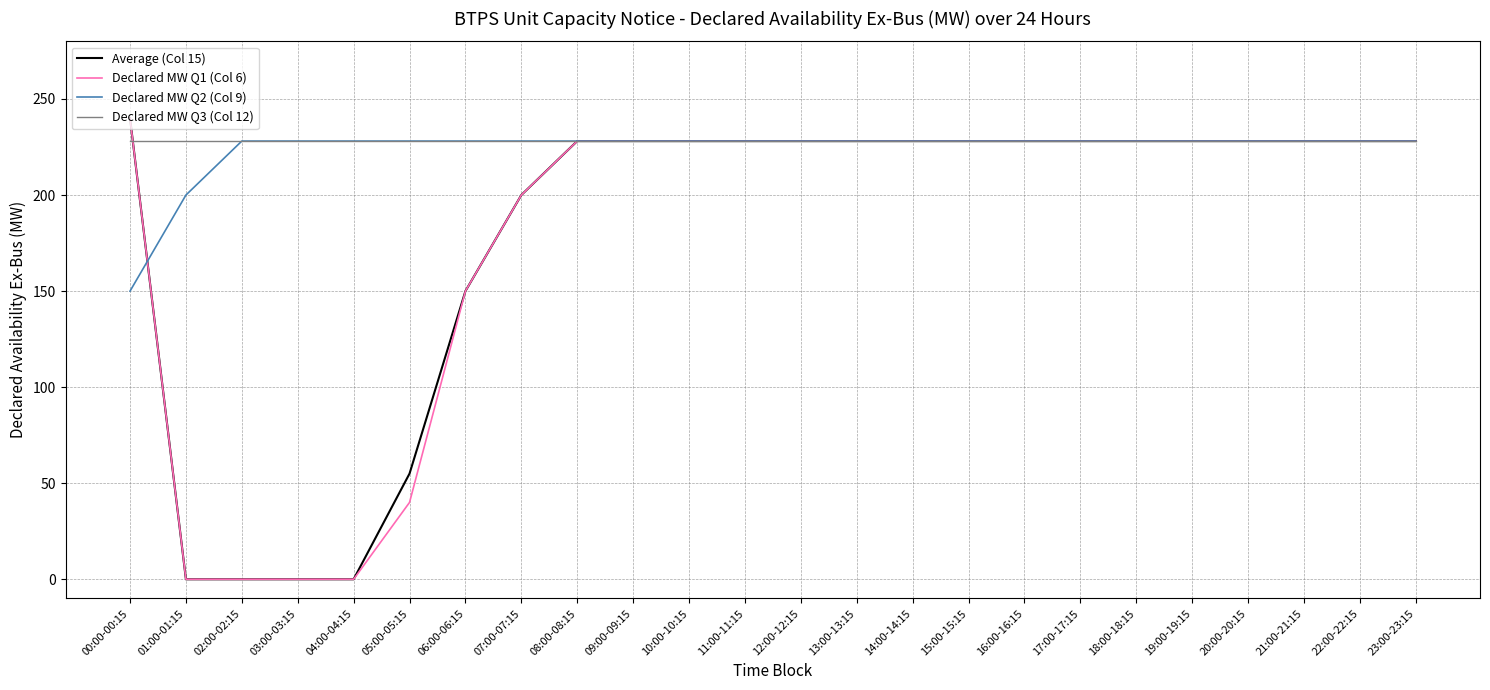

The Average (Col 15) series shows -165.1 at 01:00-01:15. True or false?

False